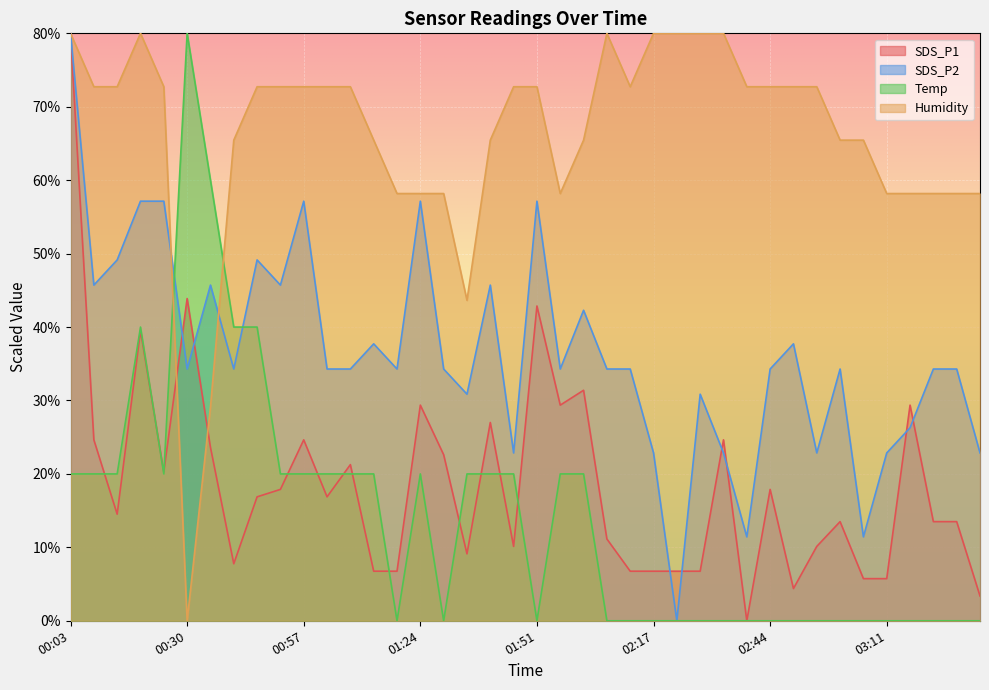

Does the chart display data point markers on the line(s)?

No